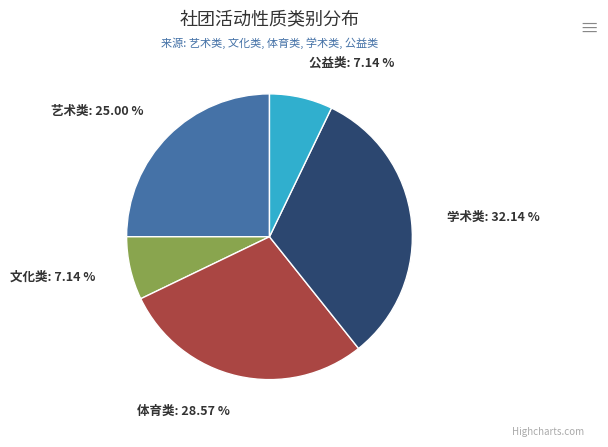

Is there a majority slice in this chart?

No